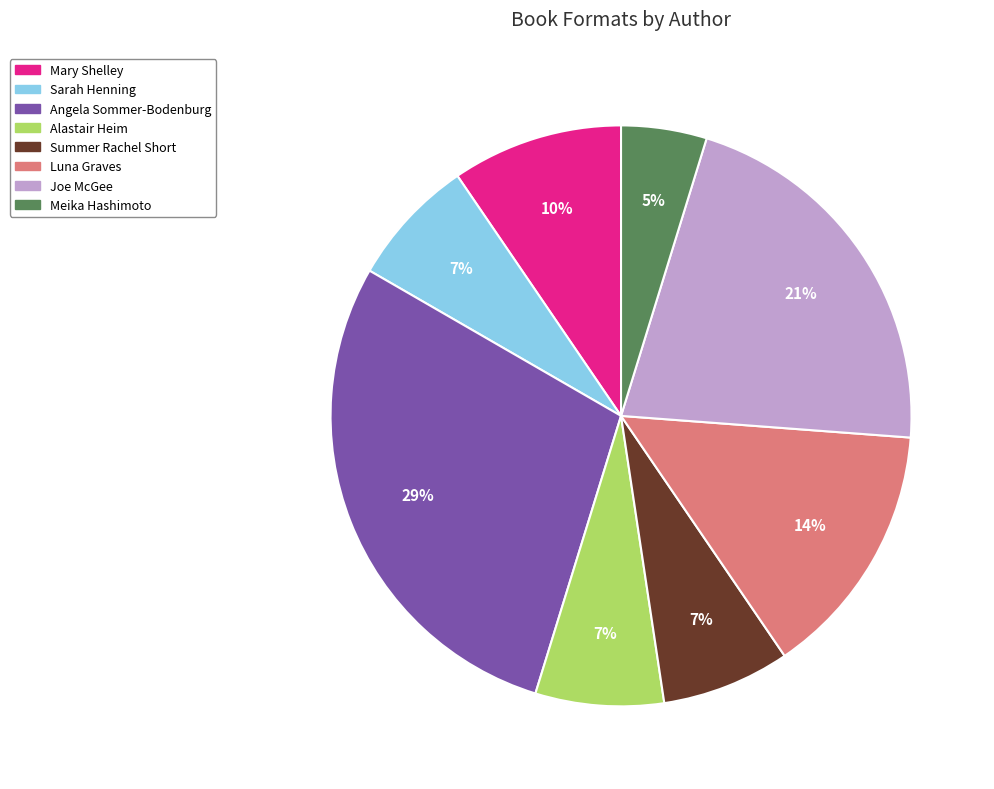

Is there any slice that represents more than half of the pie?

No